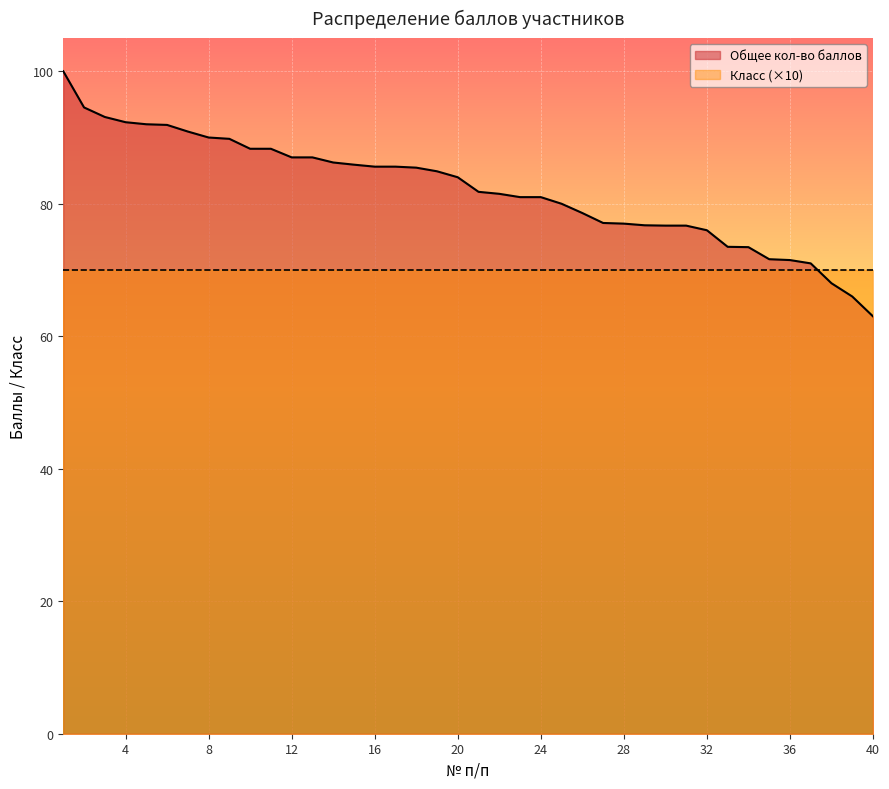

Reading right to left, transcribe all the data shown in this chart.

63.0	66.0	68.0	71.0	71.5	71.6	73.5	73.5	76.0	76.7	76.7	76.8	77.0	77.1	78.6	80.0	81.0	81.0	81.5	81.8	84.0	84.9	85.5	85.6	85.6	85.9	86.2	87.0	87.0	88.3	88.3	89.8	90.0	90.9	91.9	92.0	92.3	93.1	94.5	100.0